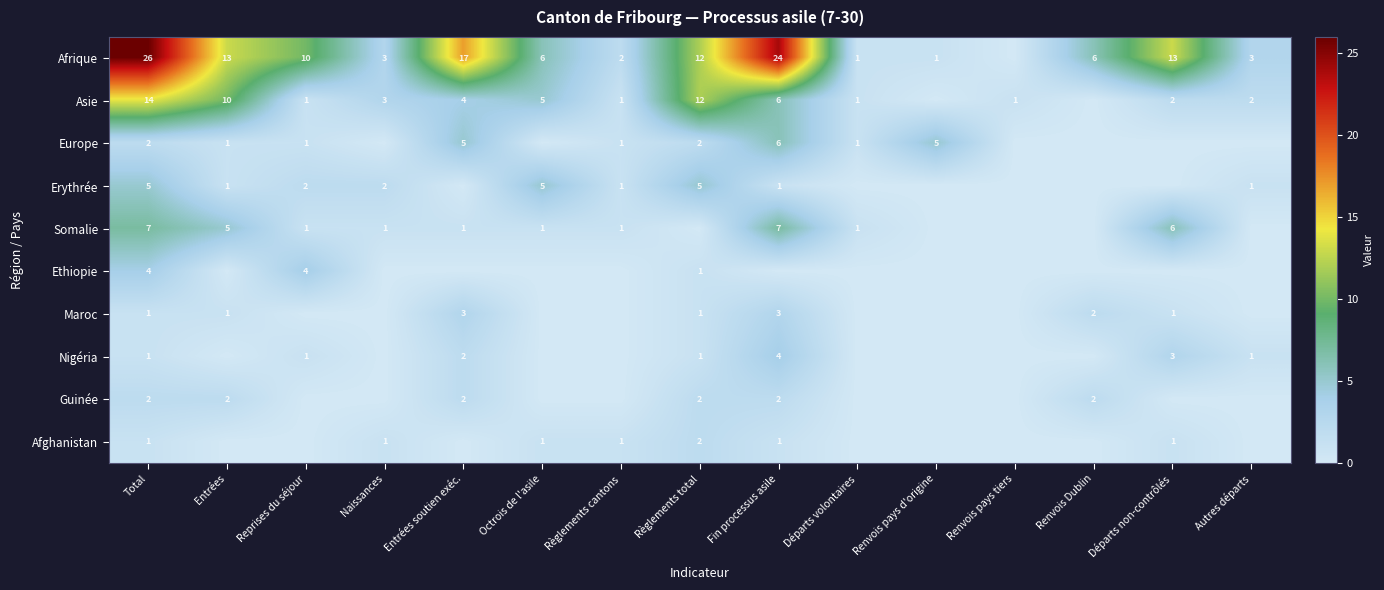

Is it true that Asie equals 5 at Entrées?

False